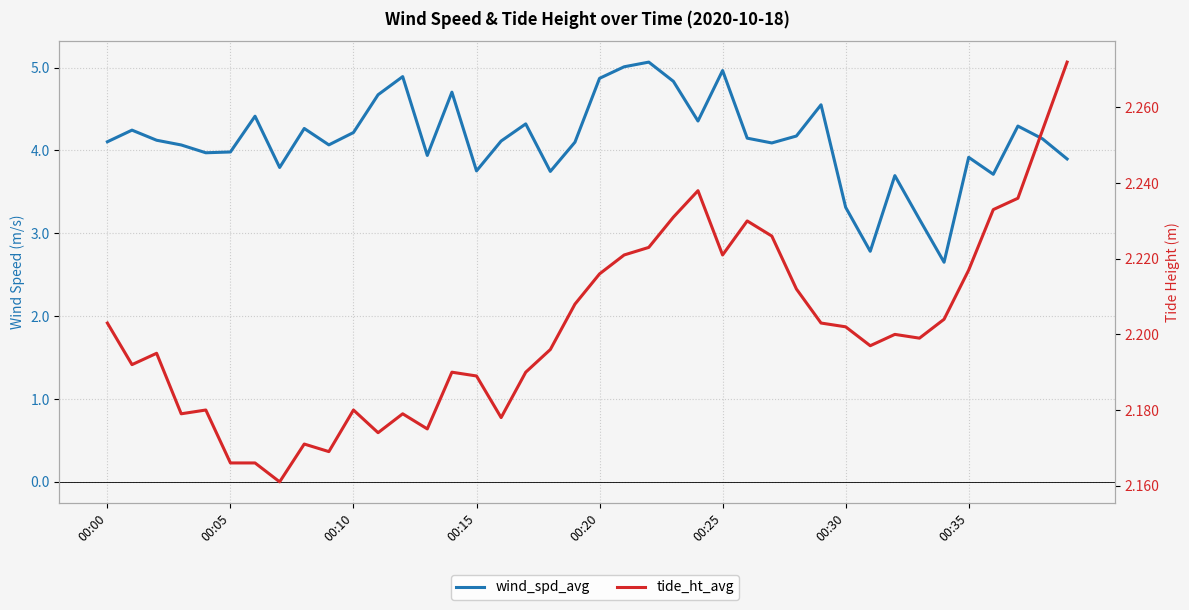

Which series has the widest spread of values?

wind_spd_avg